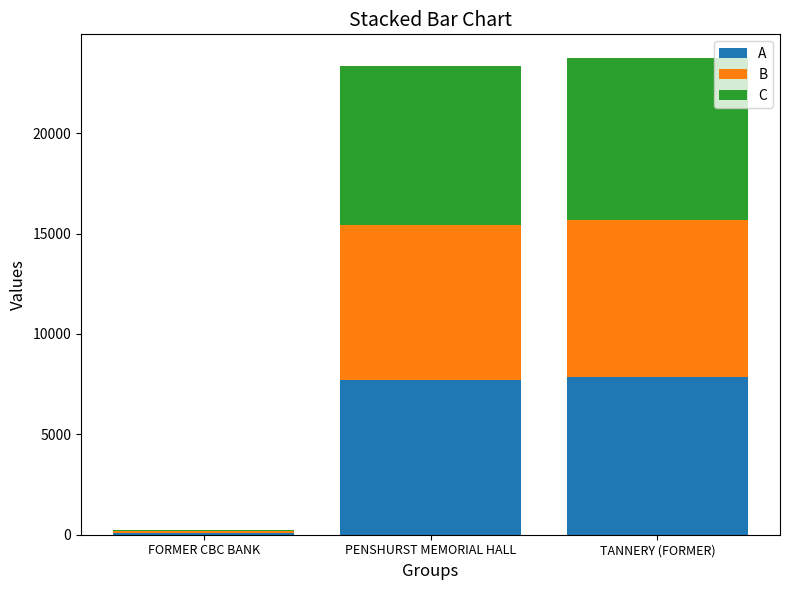

Reading left to right, transcribe the values for A.

FORMER CBC BANK=82.8	PENSHURST MEMORIAL HALL=7711.8	TANNERY (FORMER)=7833.5